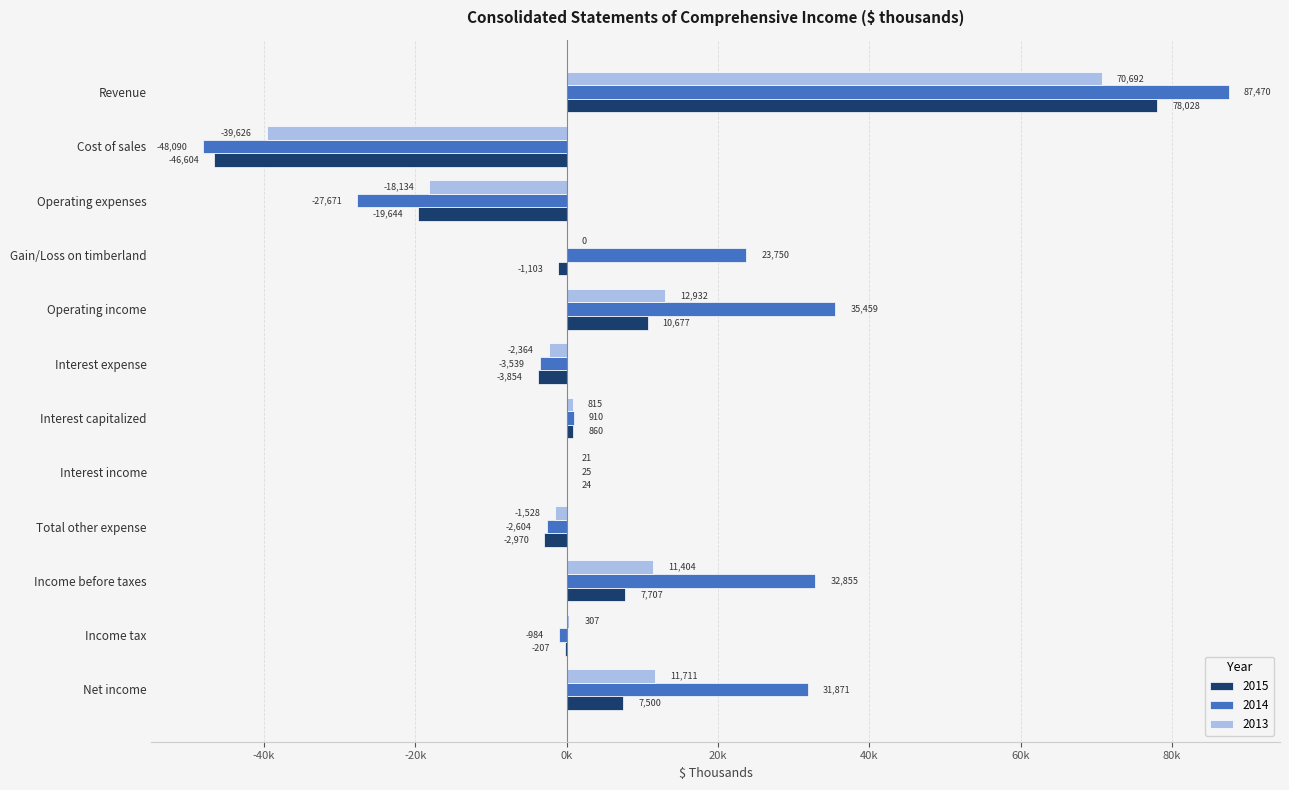

Rank the series by their maximum value, from lowest to highest.

2013, 2015, 2014